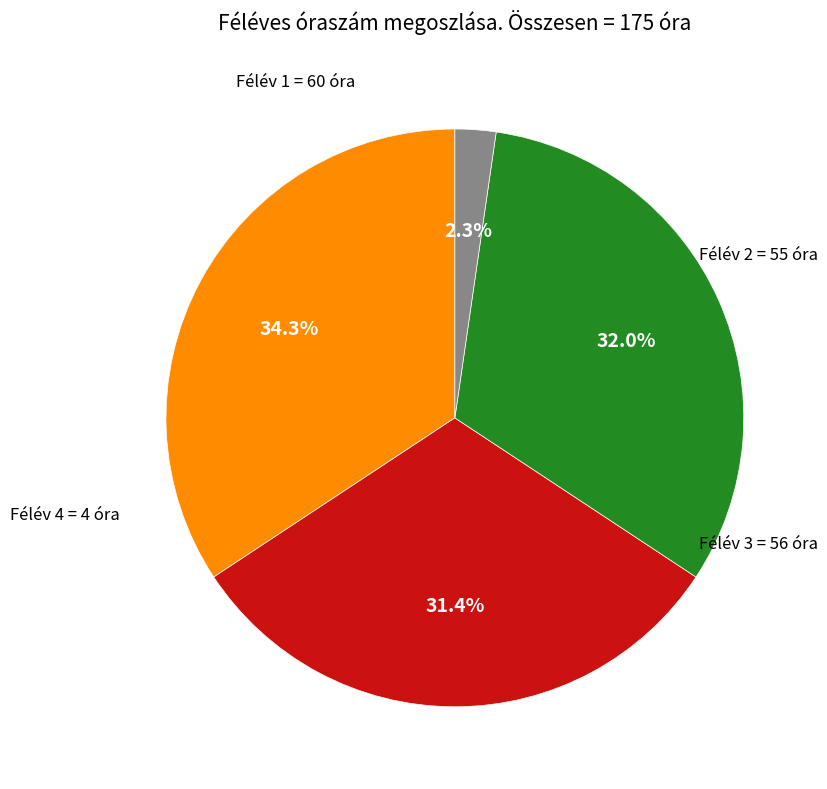

Is there any slice that represents more than half of the pie?

No